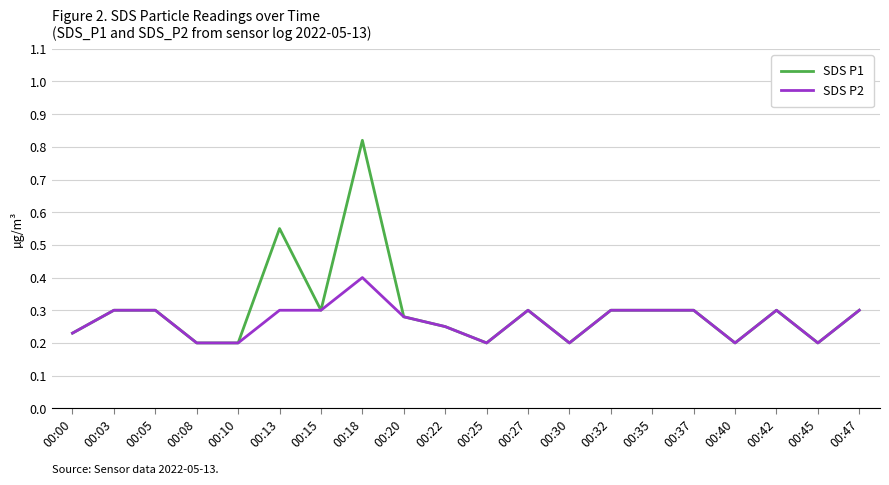

What is the difference between the second highest and second lowest values in the SDS P2 series?

0.1